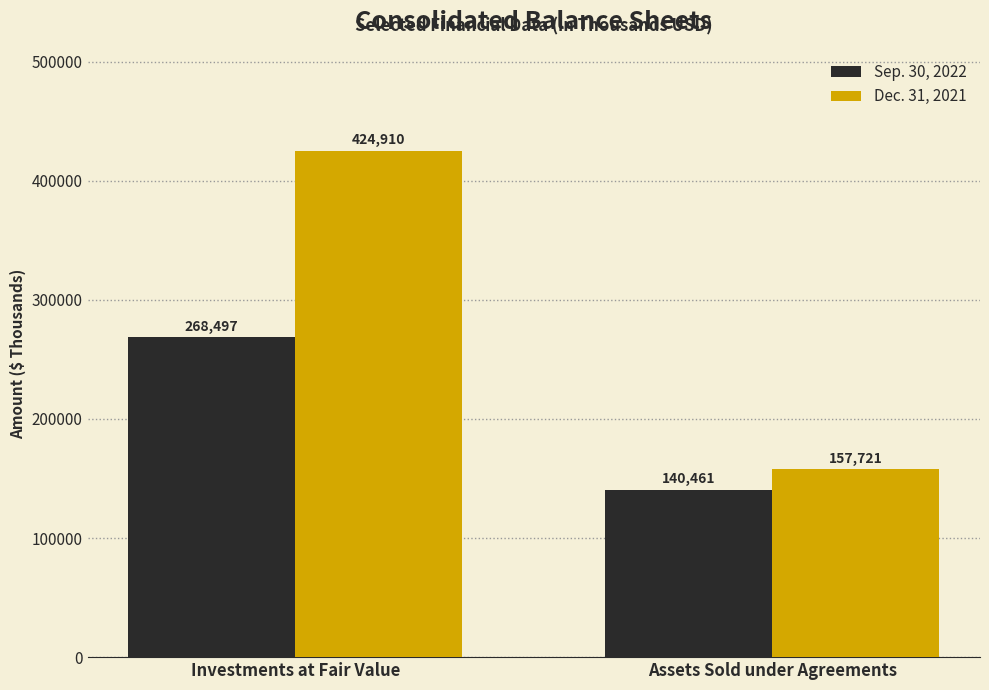

Reading left to right, list all the values displayed in this chart.

Sep. 30, 2022: 268497	140461
Dec. 31, 2021: 424910	157721